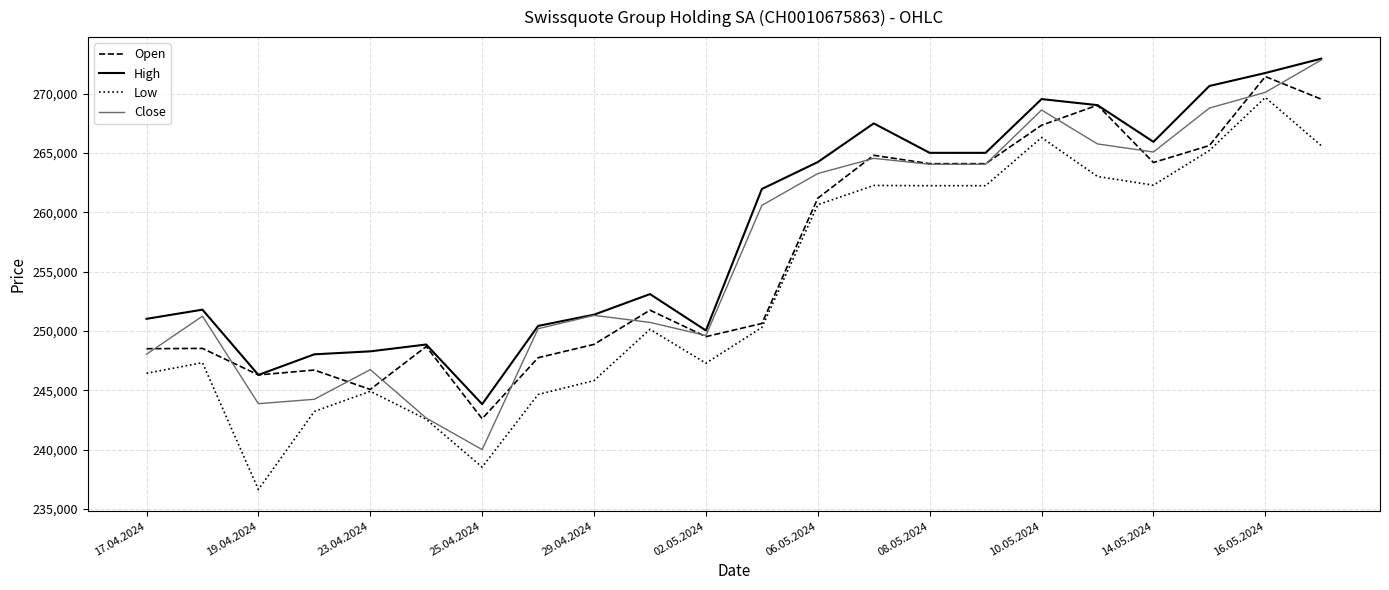

True or false: High and Low intersect in this chart.

False